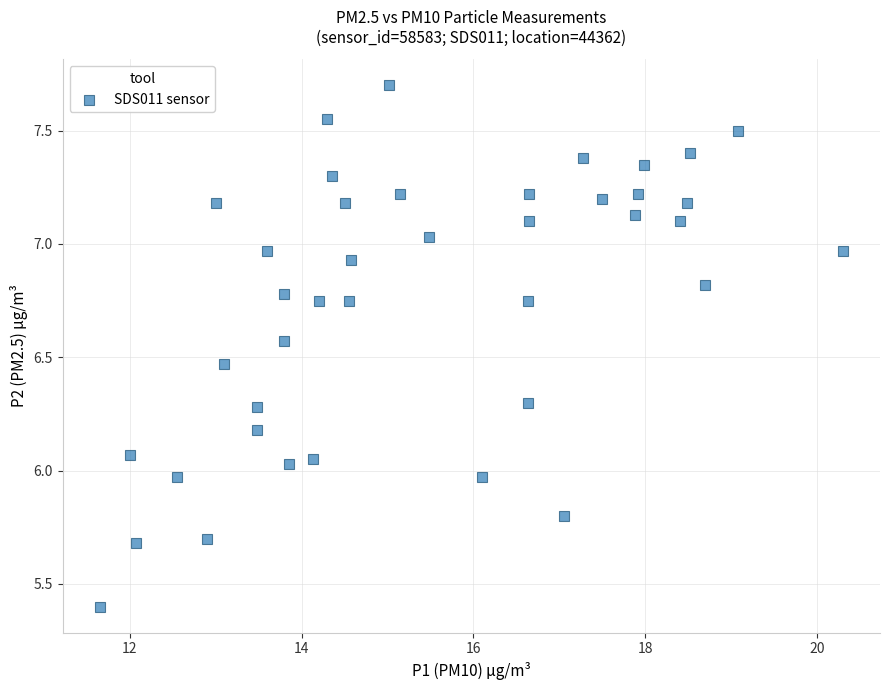

What is the range of Y values (max minus min)?

2.3